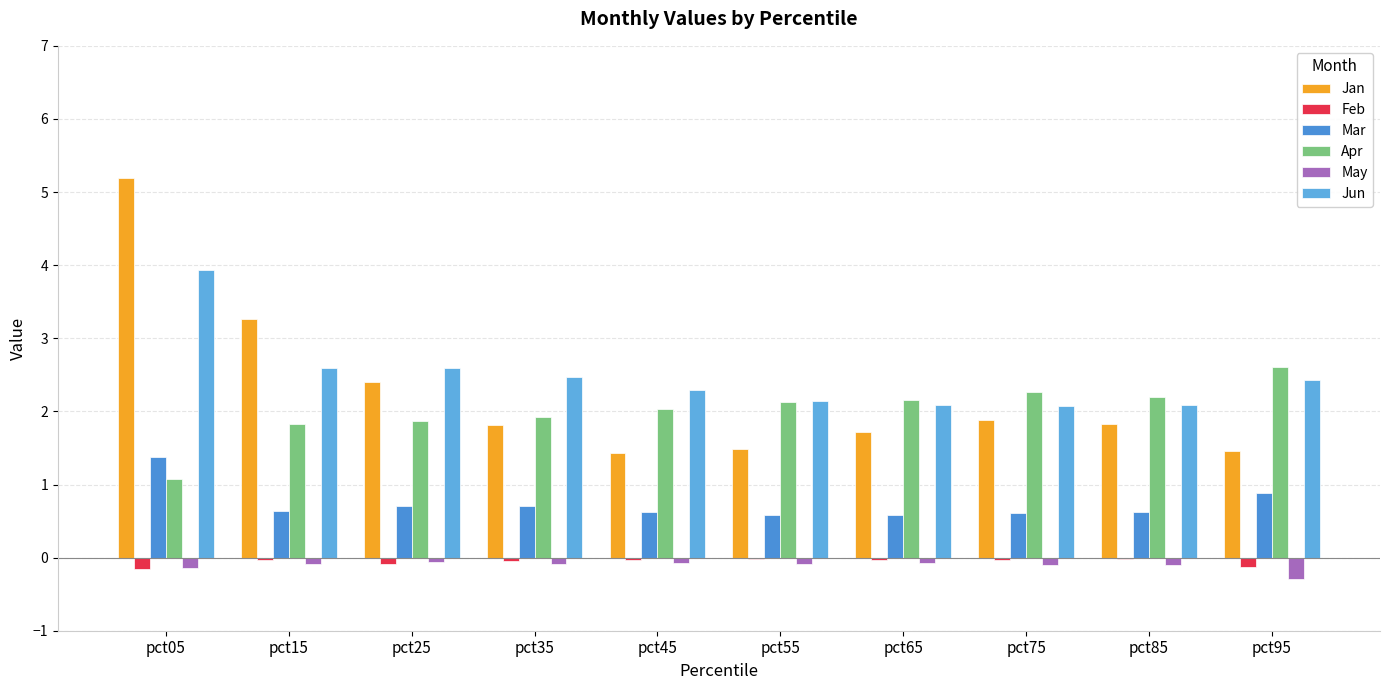

What is the maximum value shown in the chart?

5.2